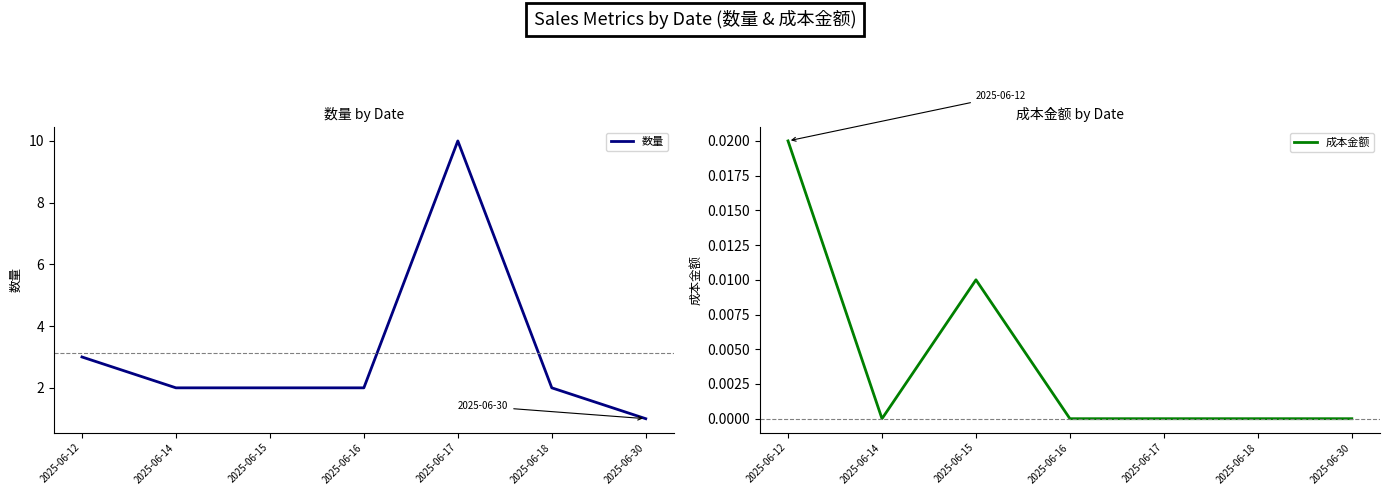

Reading left to right, transcribe all the data shown in this chart.

数量: 3.0	2.0	2.0	2.0	10.0	2.0	1.0
成本金额: 0.0	0.0	0.0	0.0	0.0	0.0	0.0